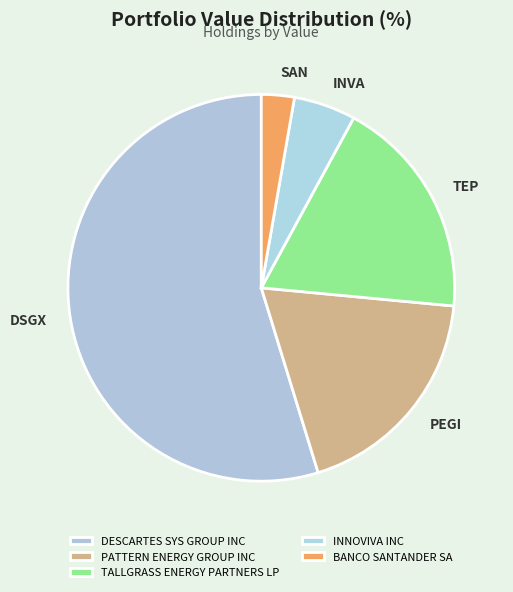

Is there any slice that represents more than half of the pie?

Yes